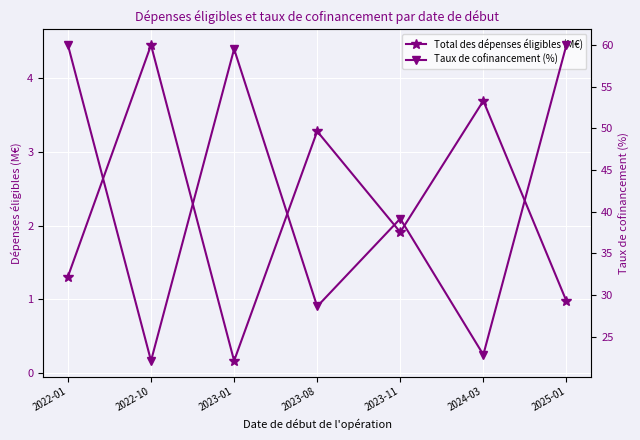

Rank the series by their average value, from lowest to highest.

Total des dépenses éligibles (M€), Taux de cofinancement (%)